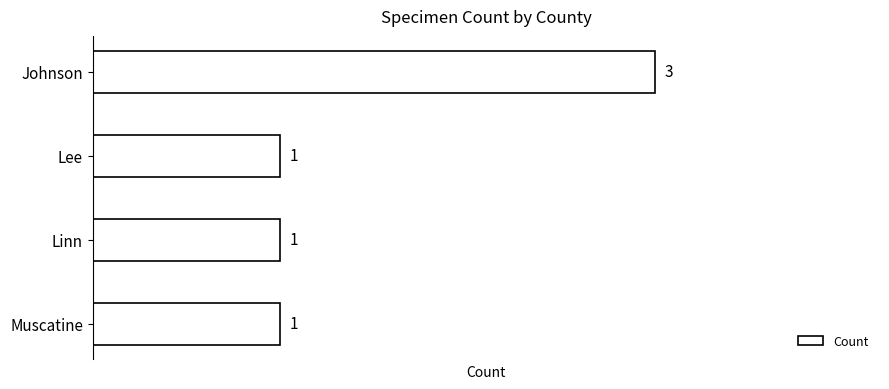

Approximately how many times larger is the value at Muscatine compared to Johnson?

0.3